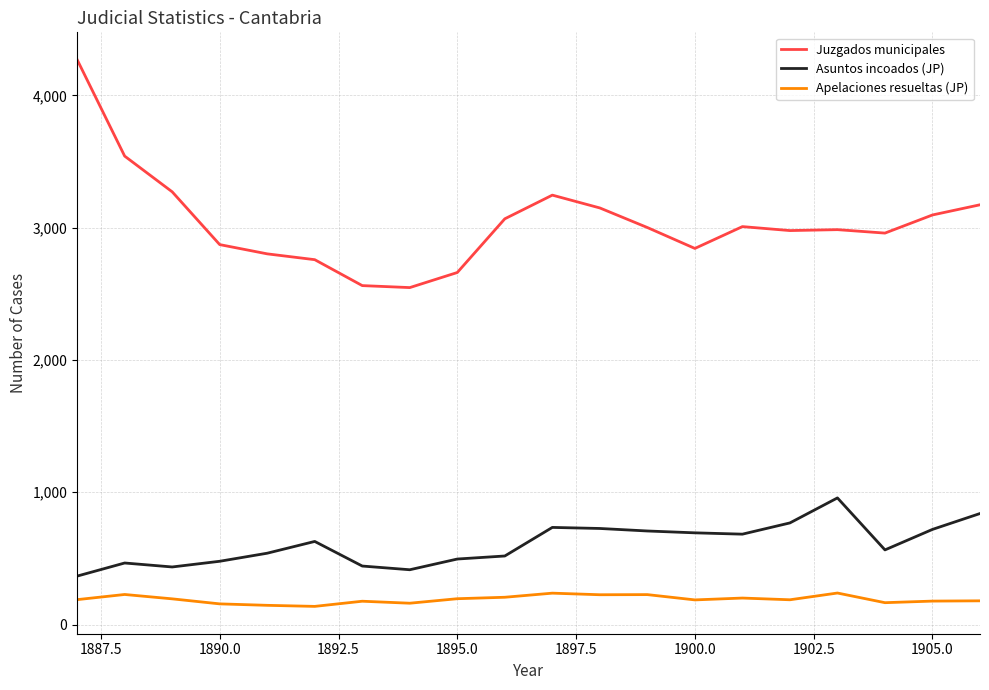

What is the difference between the maximum and minimum values in the Apelaciones resueltas (JP) series?

101